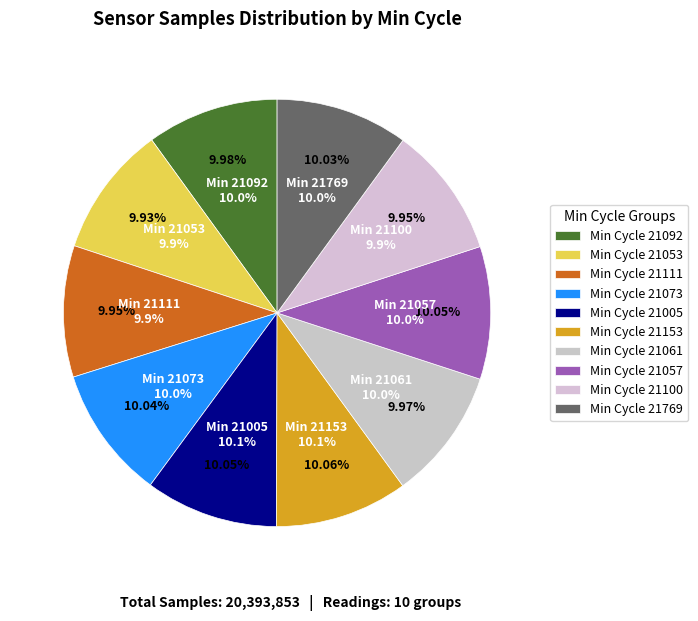

What is the change in value from 21092 to 21061?

-2626